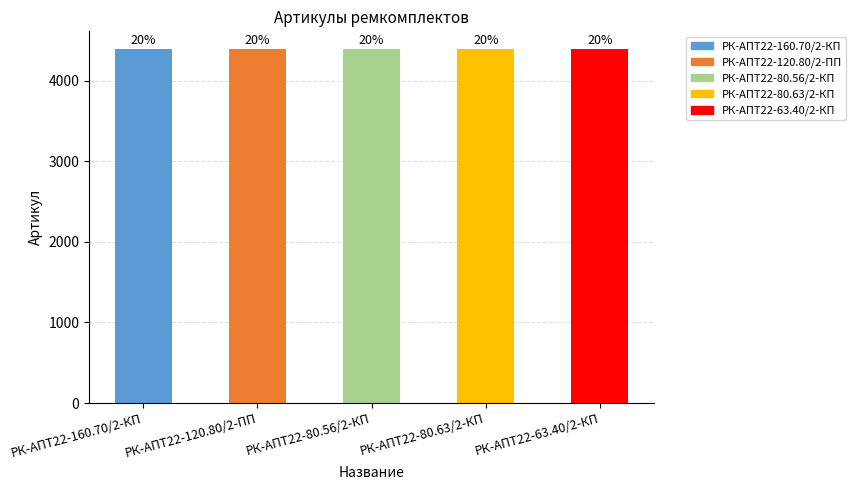

What is the smallest value displayed?

4387